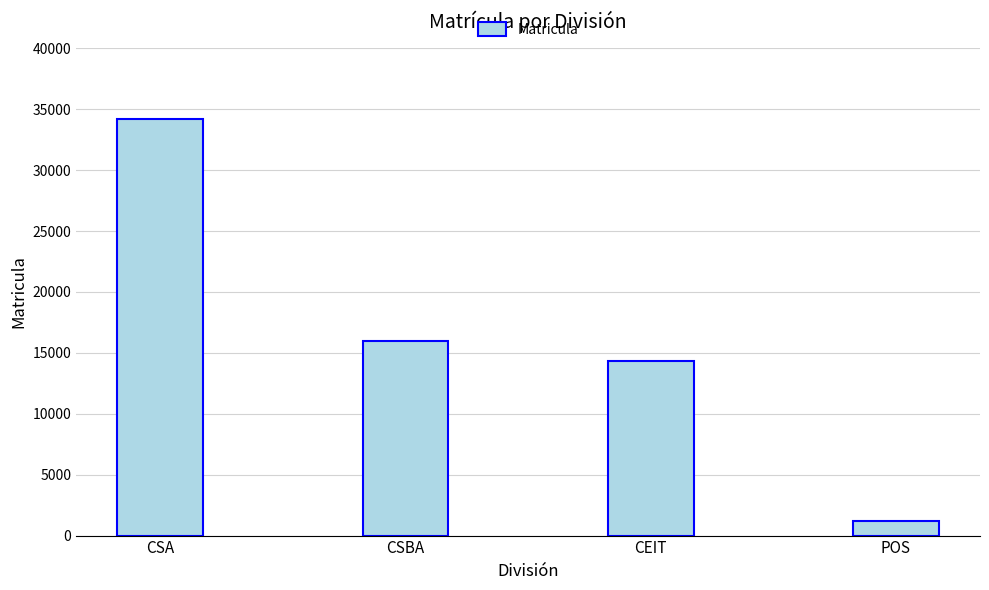

What is the value of the 3rd bar from the left?

14298